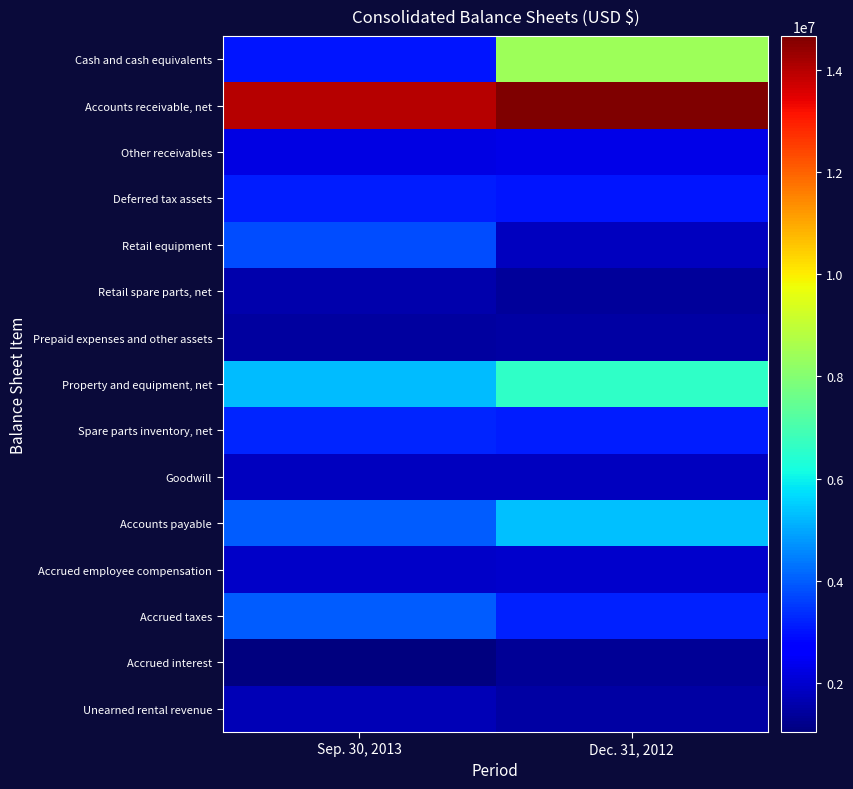

Between Sep. 30, 2013 and Dec. 31, 2012, which is larger?

Dec. 31, 2012